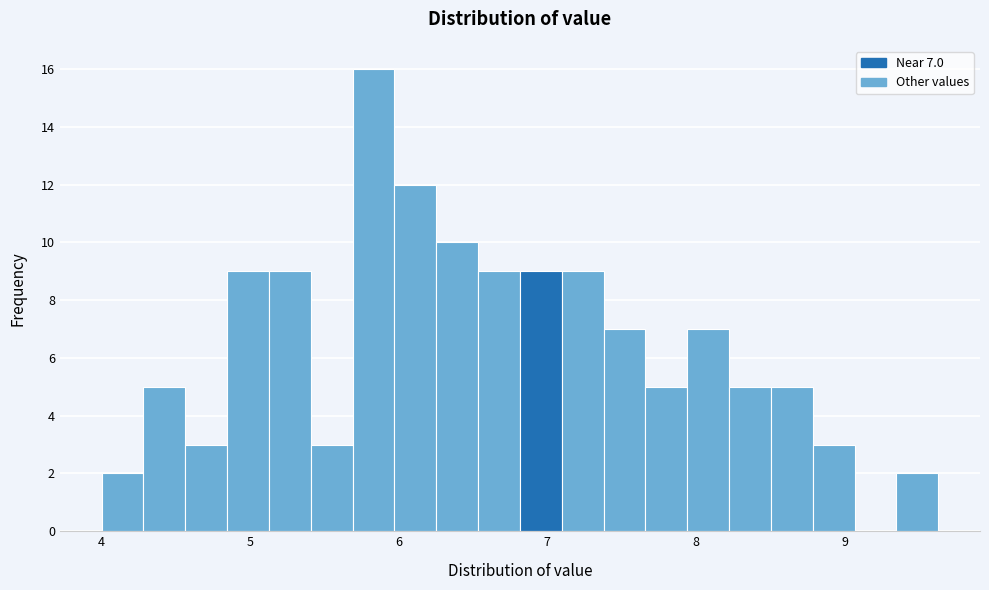

Read against the x-axis, roughly where is the centre of the tallest bar?

5.8